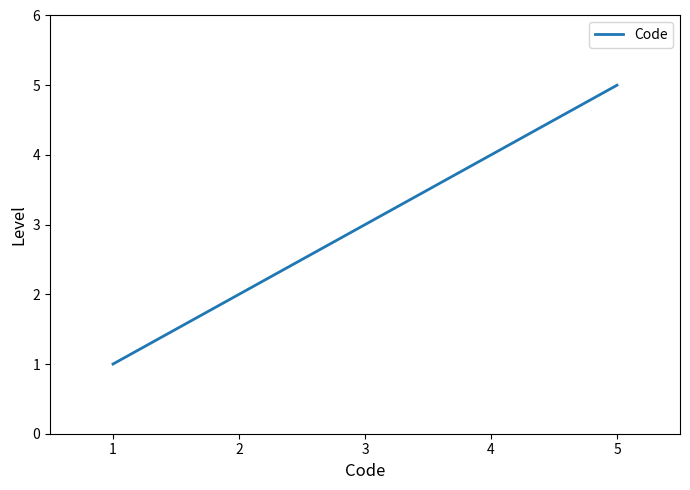

What is the smallest value displayed?

1